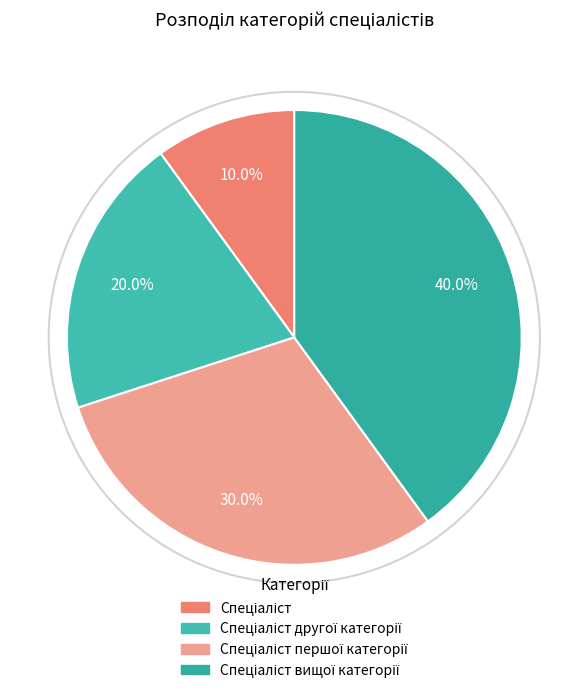

How many segments does this pie chart have?

4